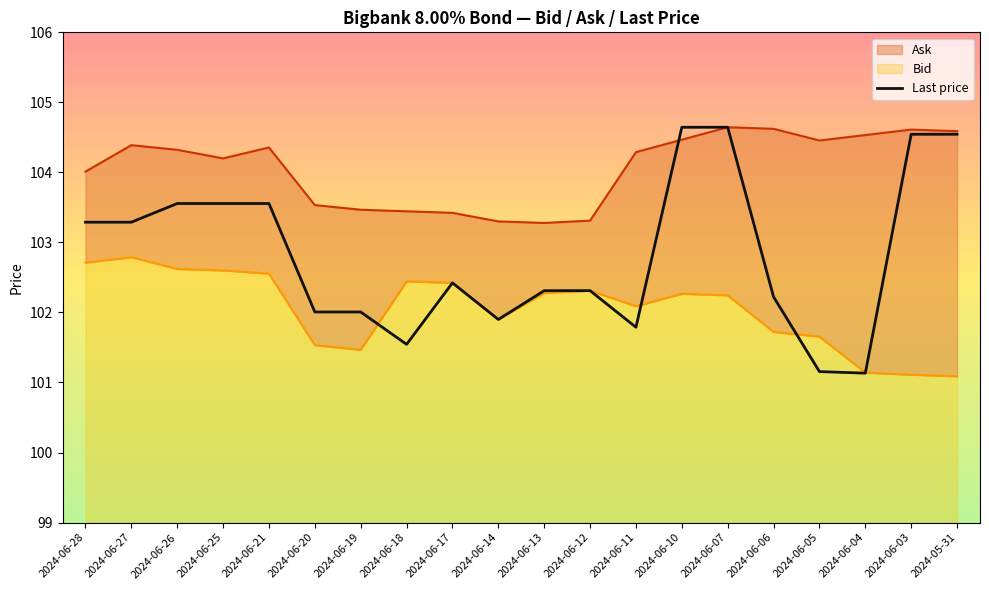

What is the smallest value displayed?

101.1